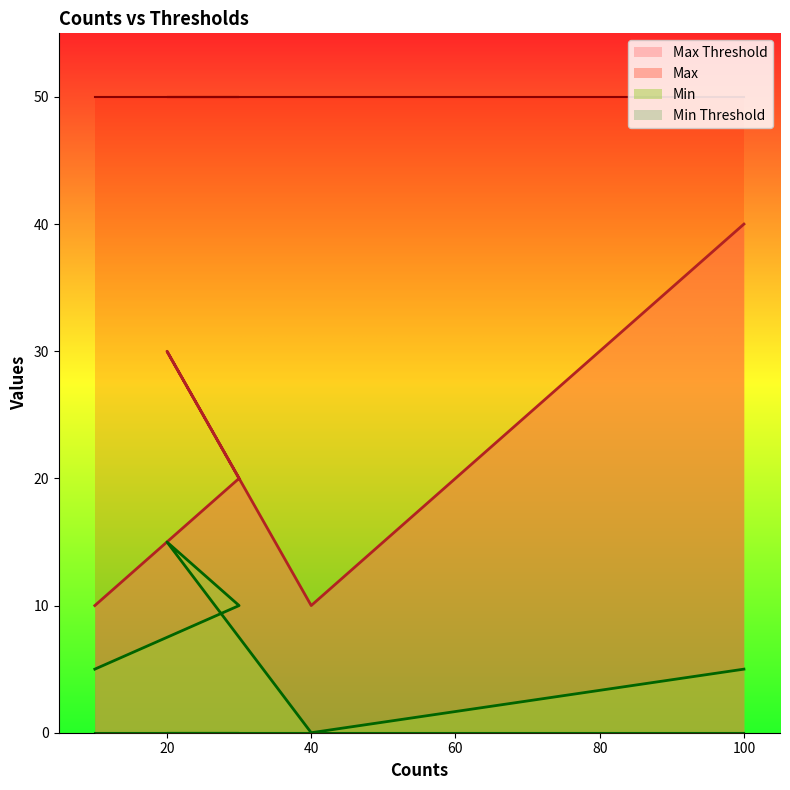

What is the maximum value for Max?

40